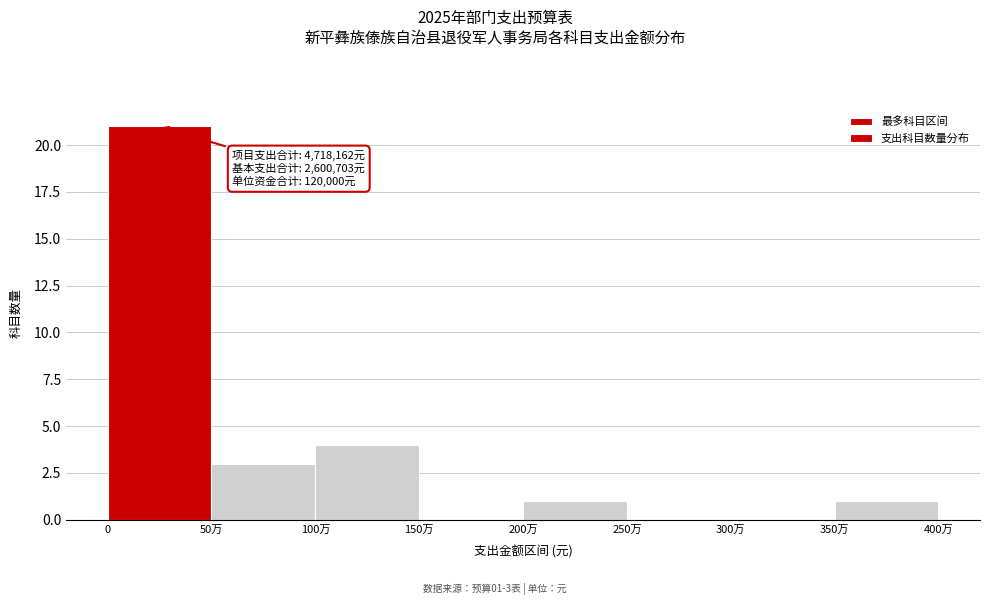

Reading left to right, list all the values displayed in this chart.

0=21	50万=3	100万=4	150万=0	200万=1	250万=0	300万=0	350万=1